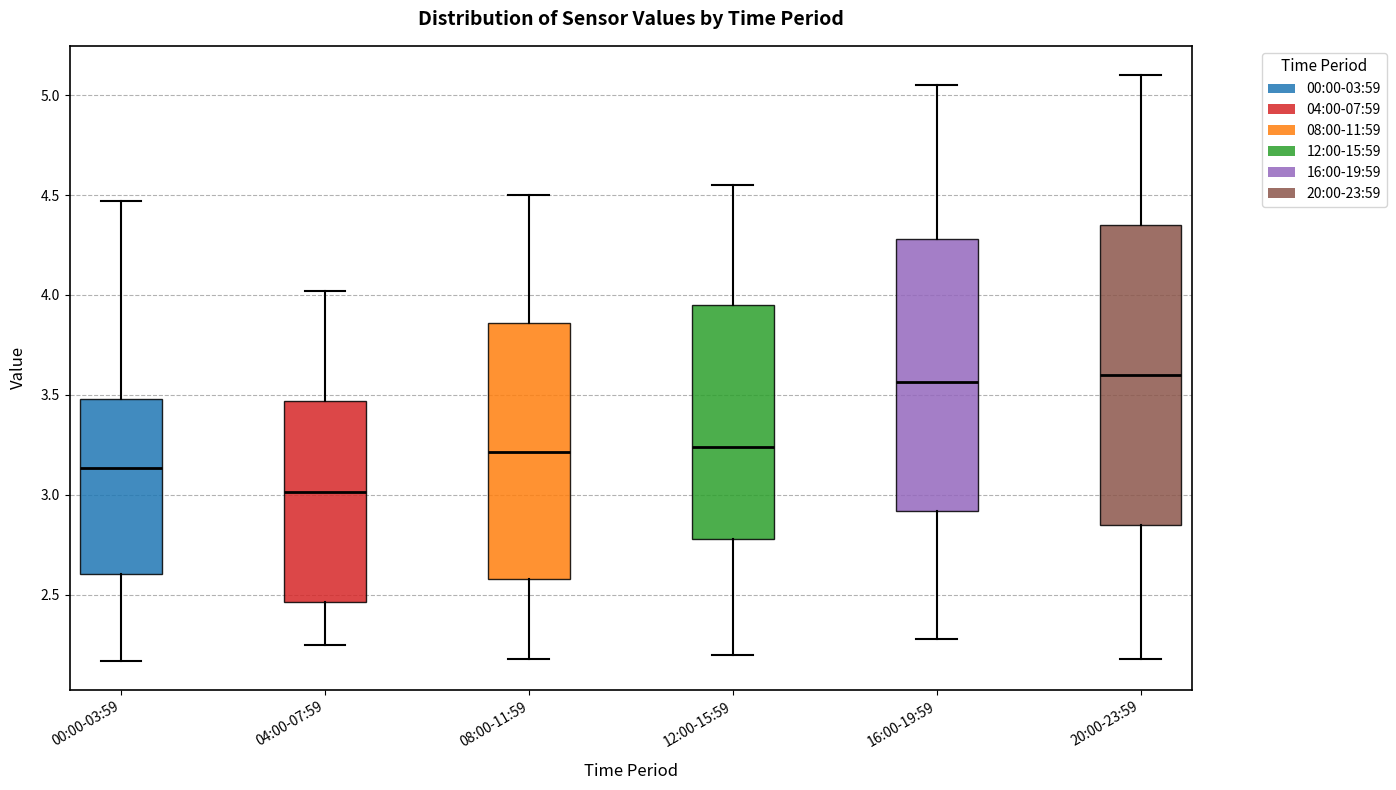

Reading left to right, transcribe this box plot: for each box, give where its median line is, the range the box spans, and where its two whiskers end, as read against the y-axis. The values are not printed on the chart, so give them approximately, as read against the axis.

00:00-03:59: median 3.15, box 2.60 to 3.50, whiskers 2.15 to 4.45
04:00-07:59: median 3.00, box 2.45 to 3.45, whiskers 2.25 to 4.00
08:00-11:59: median 3.20, box 2.60 to 3.85, whiskers 2.20 to 4.50
12:00-15:59: median 3.25, box 2.80 to 3.95, whiskers 2.20 to 4.55
16:00-19:59: median 3.55, box 2.90 to 4.30, whiskers 2.30 to 5.05
20:00-23:59: median 3.60, box 2.85 to 4.35, whiskers 2.20 to 5.10